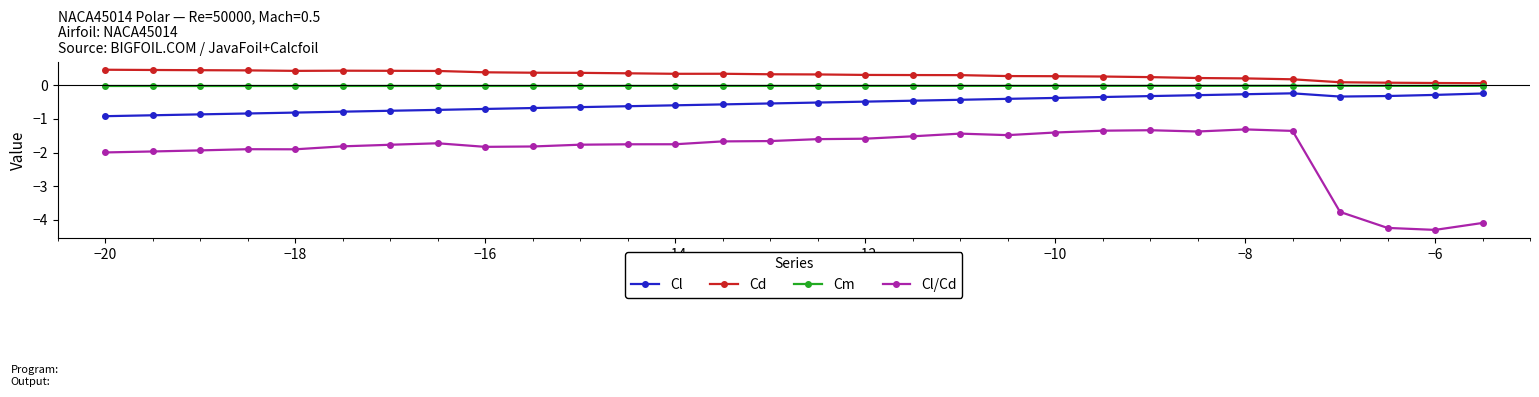

Which series has the largest total across all categories?

Cd